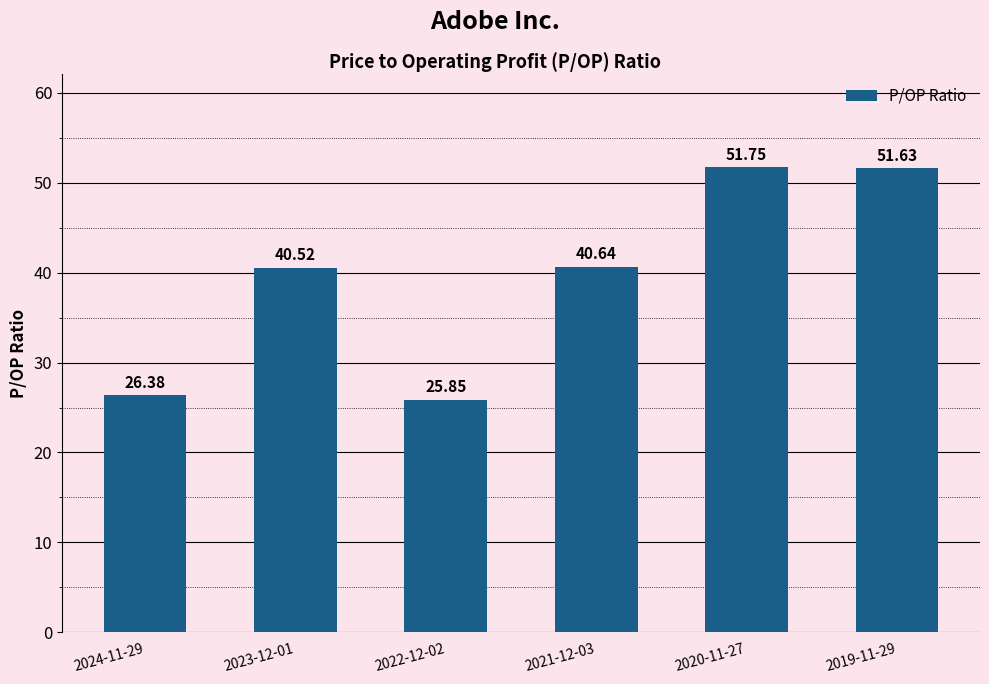

What is the ratio of the value at 2019-11-29 to the value at 2020-11-27?

1.0